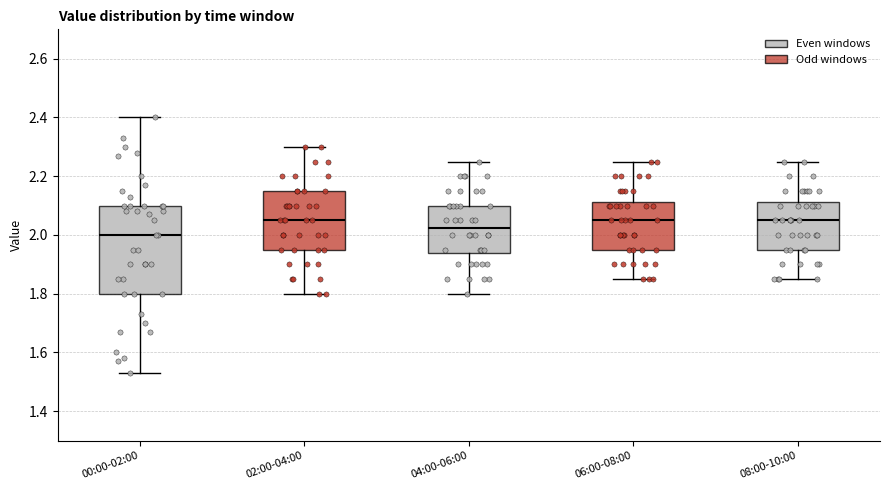

Which box's median line is the lowest?

00:00-02:00